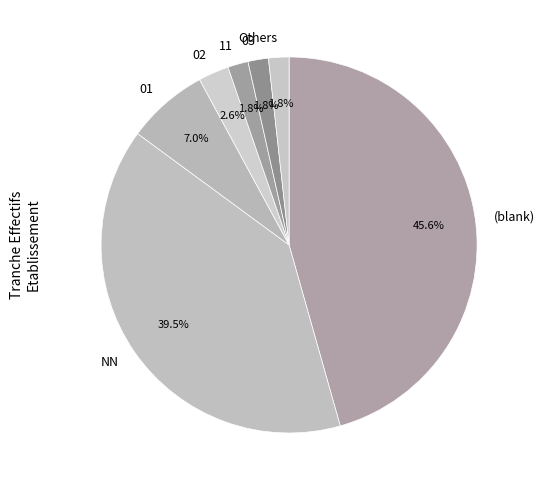

How many segments does this pie chart have?

7